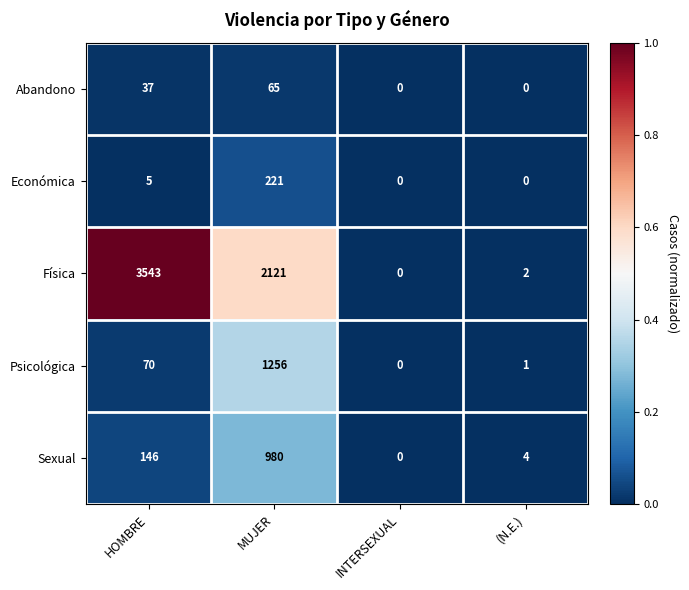

Where is Psicológica nearest to the value 628?

HOMBRE